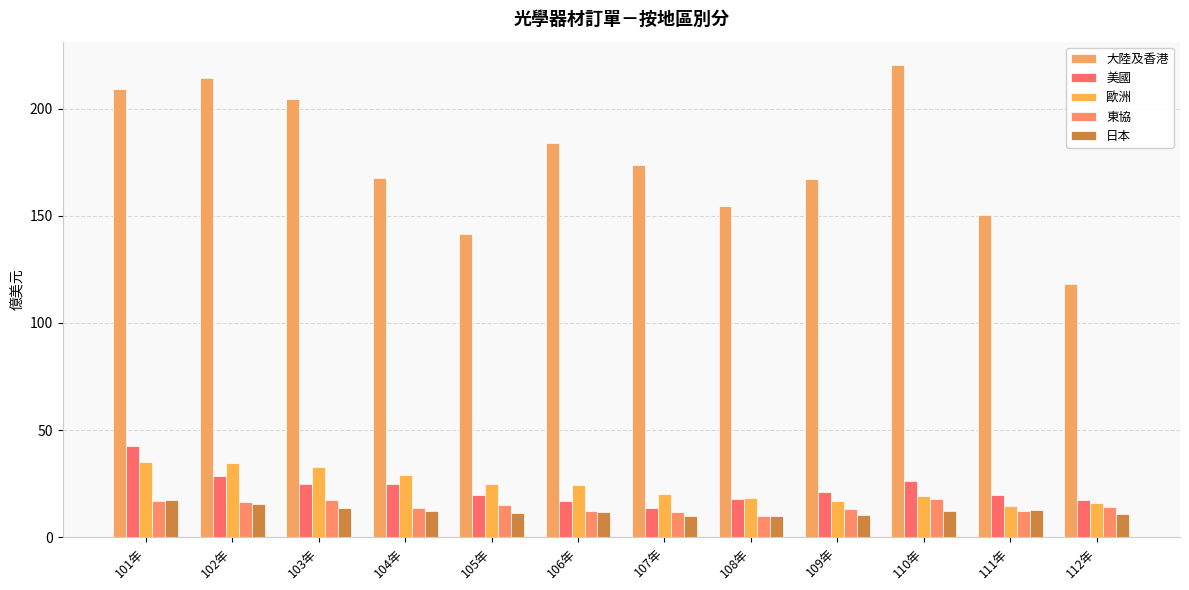

Rank the series at 111年 from lowest to highest value.

東協, 日本, 歐洲, 美國, 大陸及香港